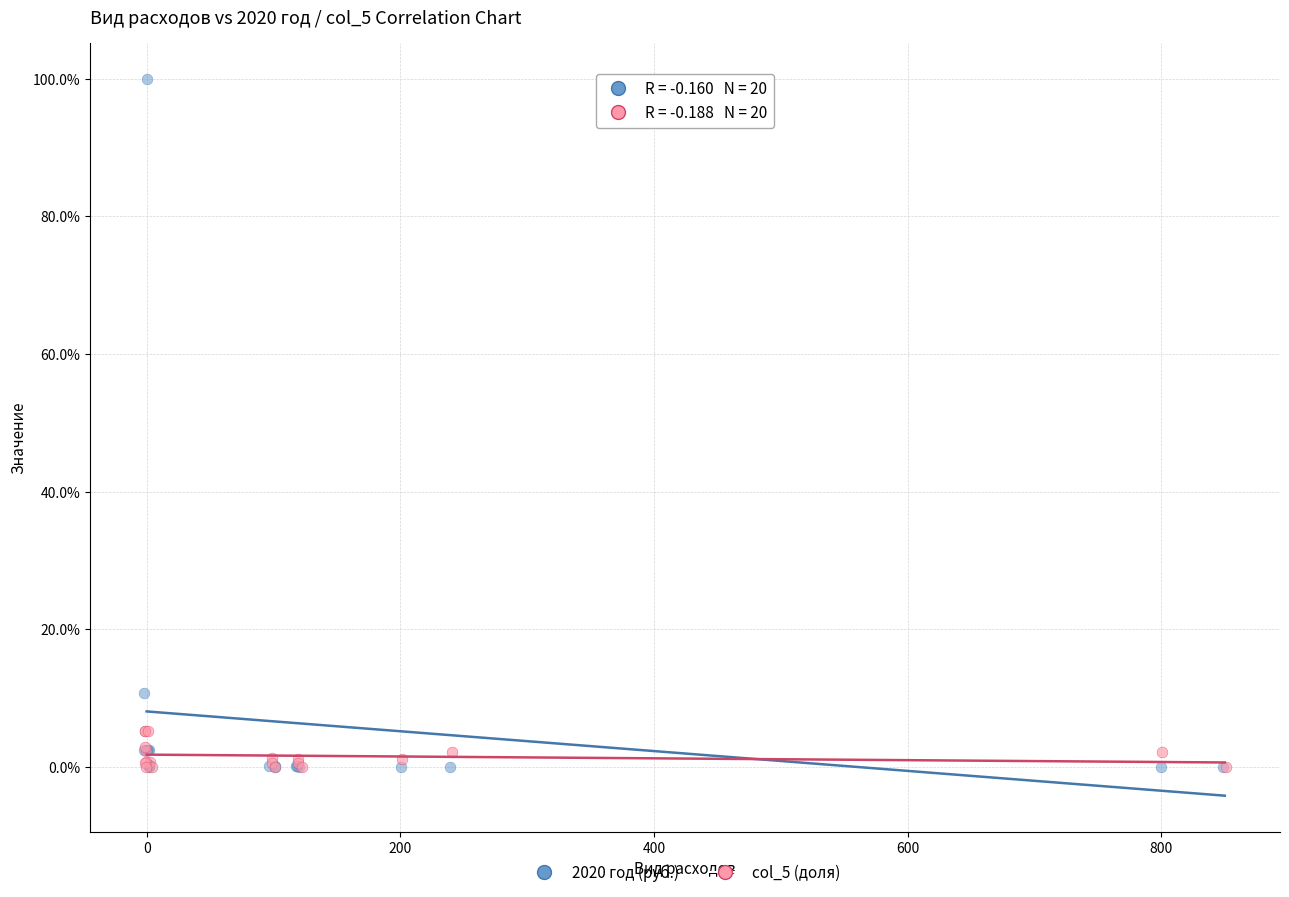

What are all the series names shown in the legend?

2020 год (руб.), col_5 (доля)